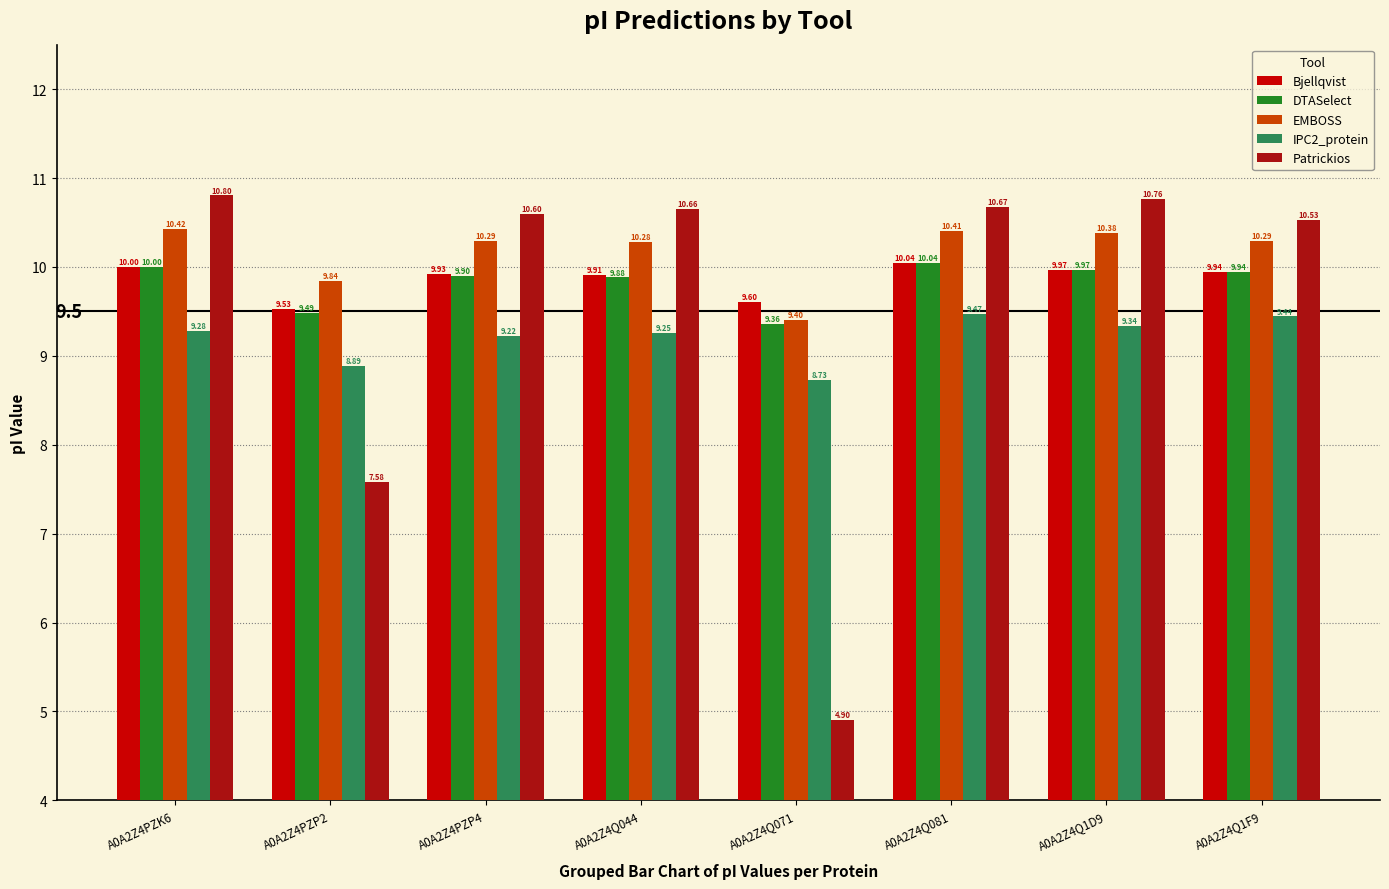

Rank the series at A0A2Z4PZP2 from highest to lowest value.

EMBOSS, Bjellqvist, DTASelect, IPC2_protein, Patrickios